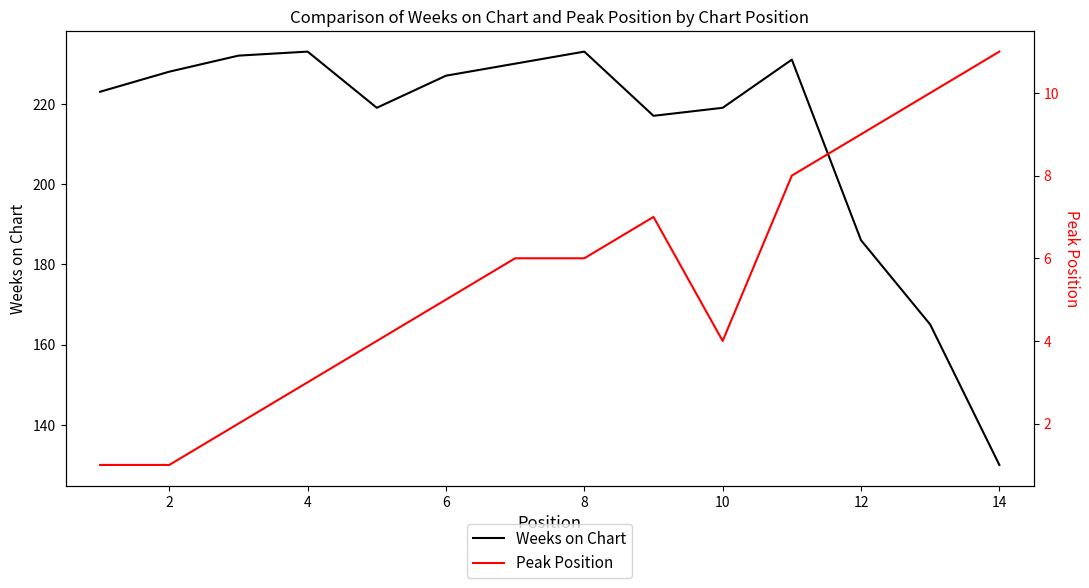

Which series has the widest spread of values?

Weeks on Chart